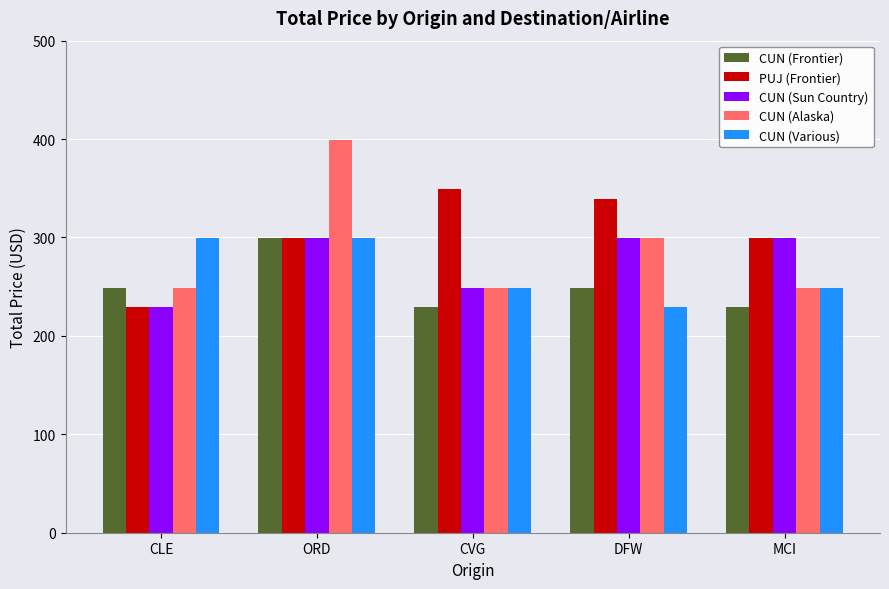

What is the difference between the second highest and minimum values in the CUN (Sun Country) series?

70